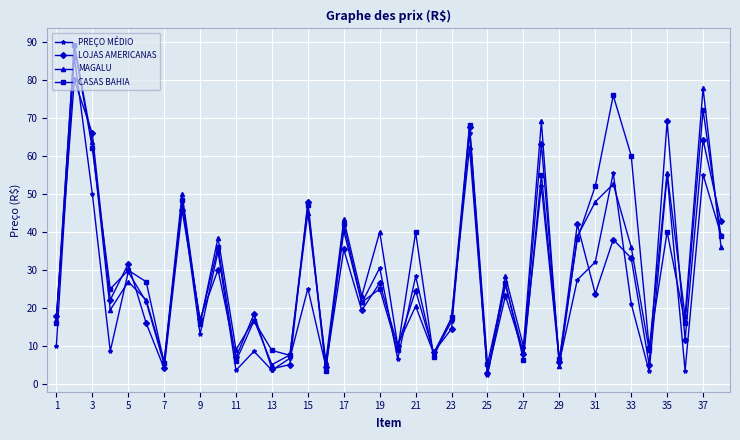

What is the difference between the maximum and minimum values in the LOJAS AMERICANAS series?

77.1